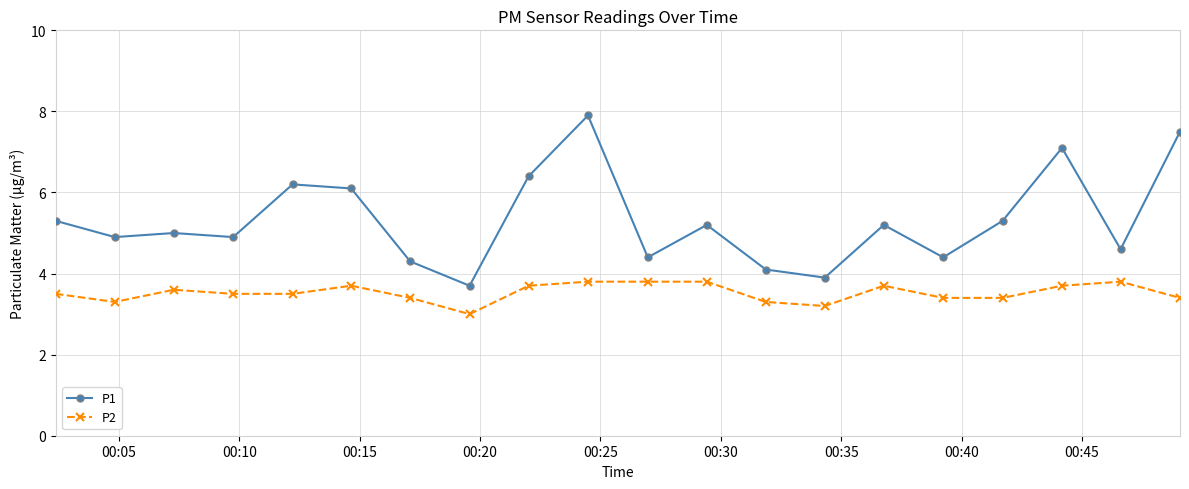

Which series has the largest total across all categories?

P1